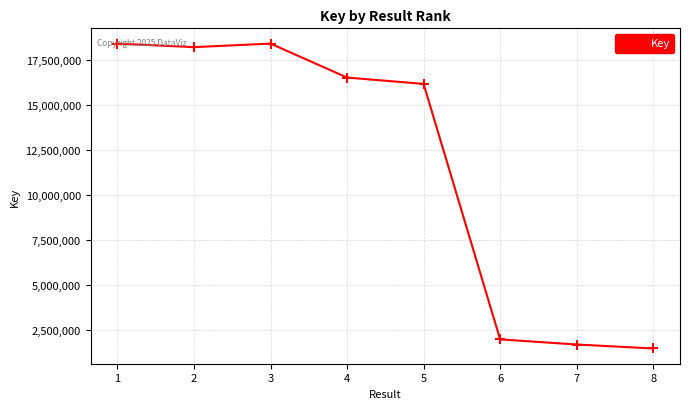

What is the ratio of the value at 2 to the value at 7?

10.9